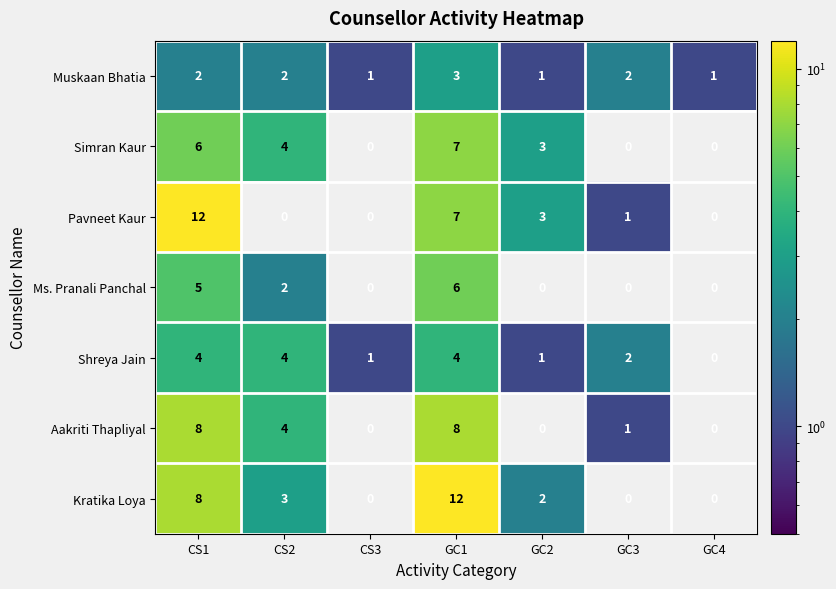

What is the difference between the second highest and minimum values in the Pavneet Kaur series?

7